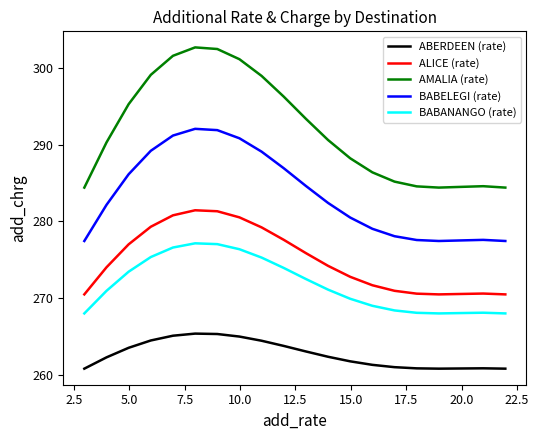

Count the number of categories in the chart.

20